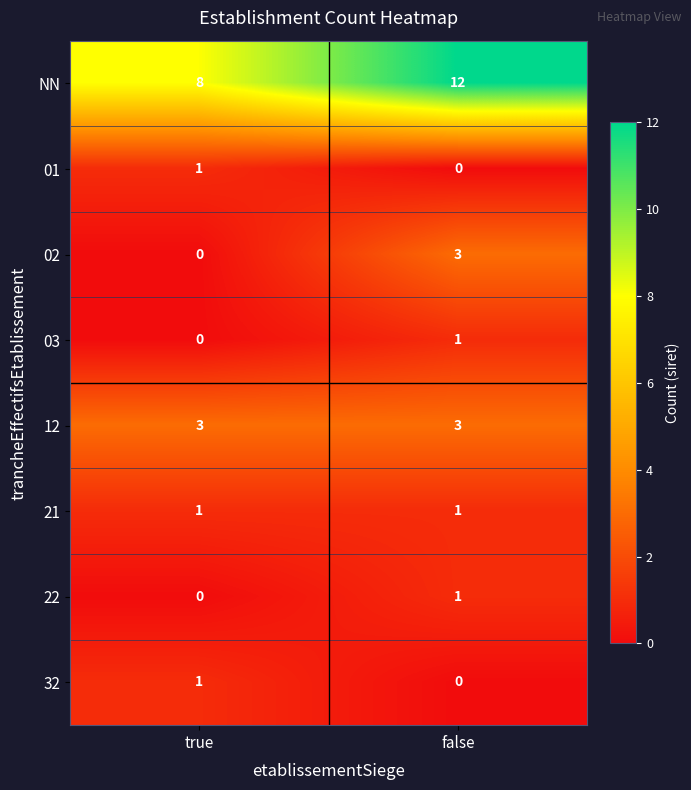

At which label does 22 reach its peak?

false